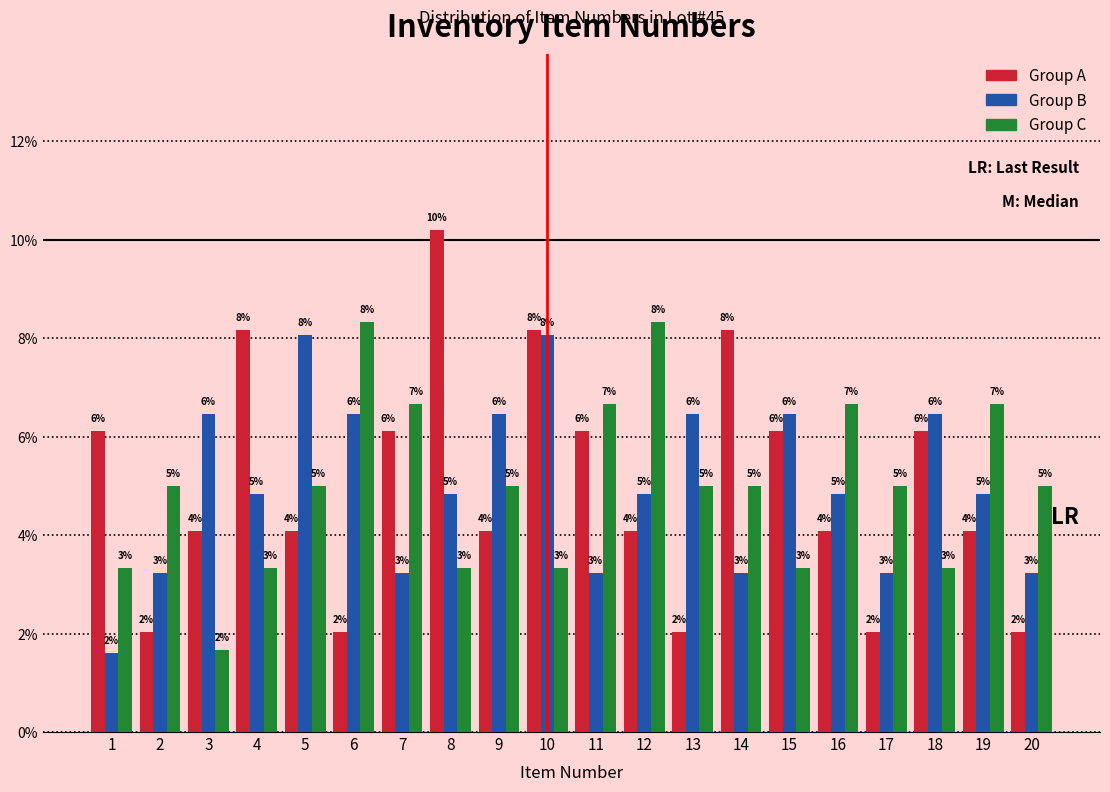

Does the chart contain stacked bars?

No